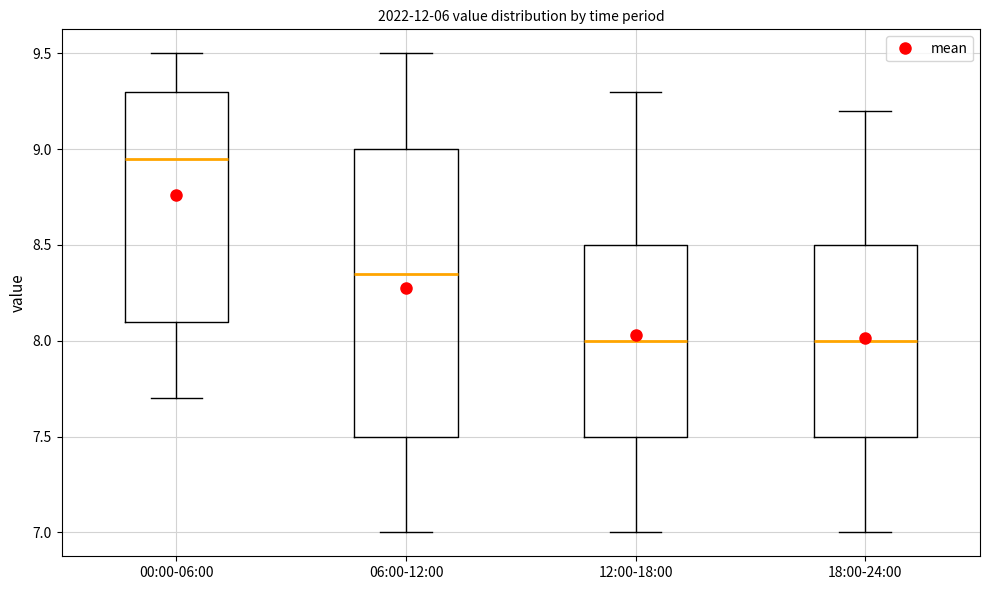

Comparing the boxes themselves (not the whiskers), which one is the tallest?

06:00-12:00